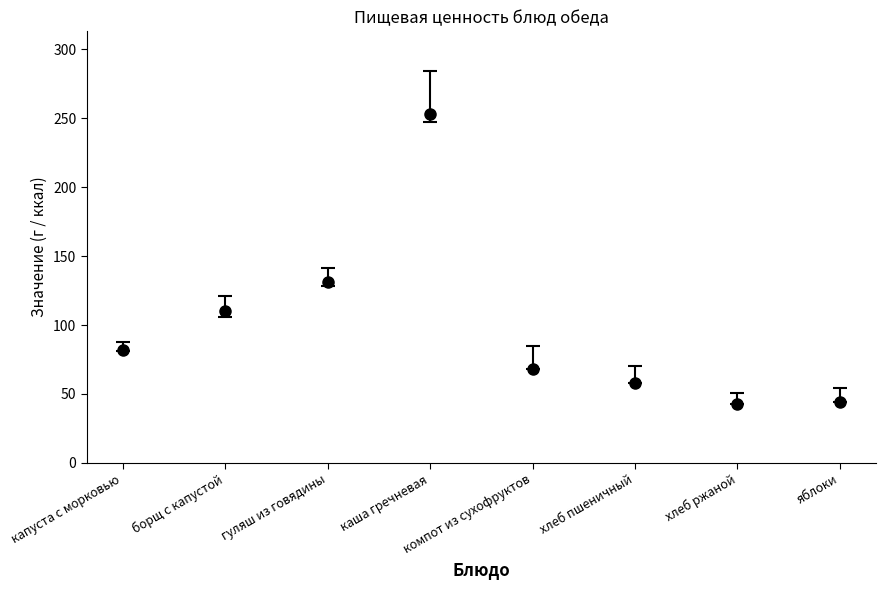

The chart shows a value of 253 at каша гречневая. True or false?

True